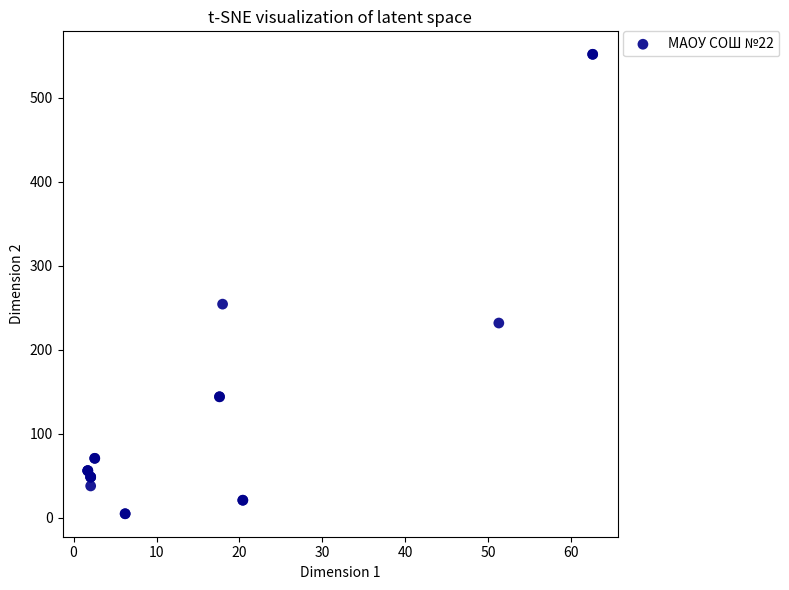

What Y value in the scatter plot is closest to 278?

254.3